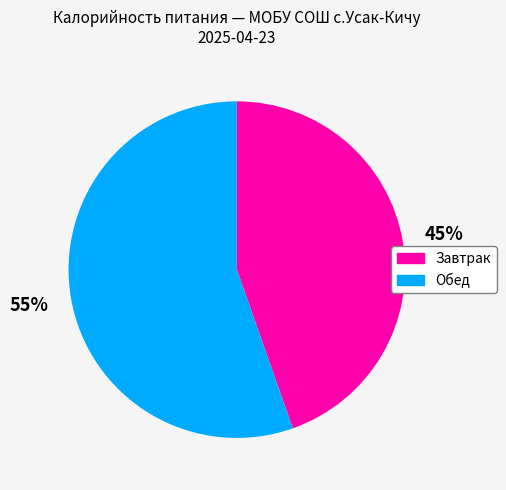

Which slice is the smallest?

Завтрак